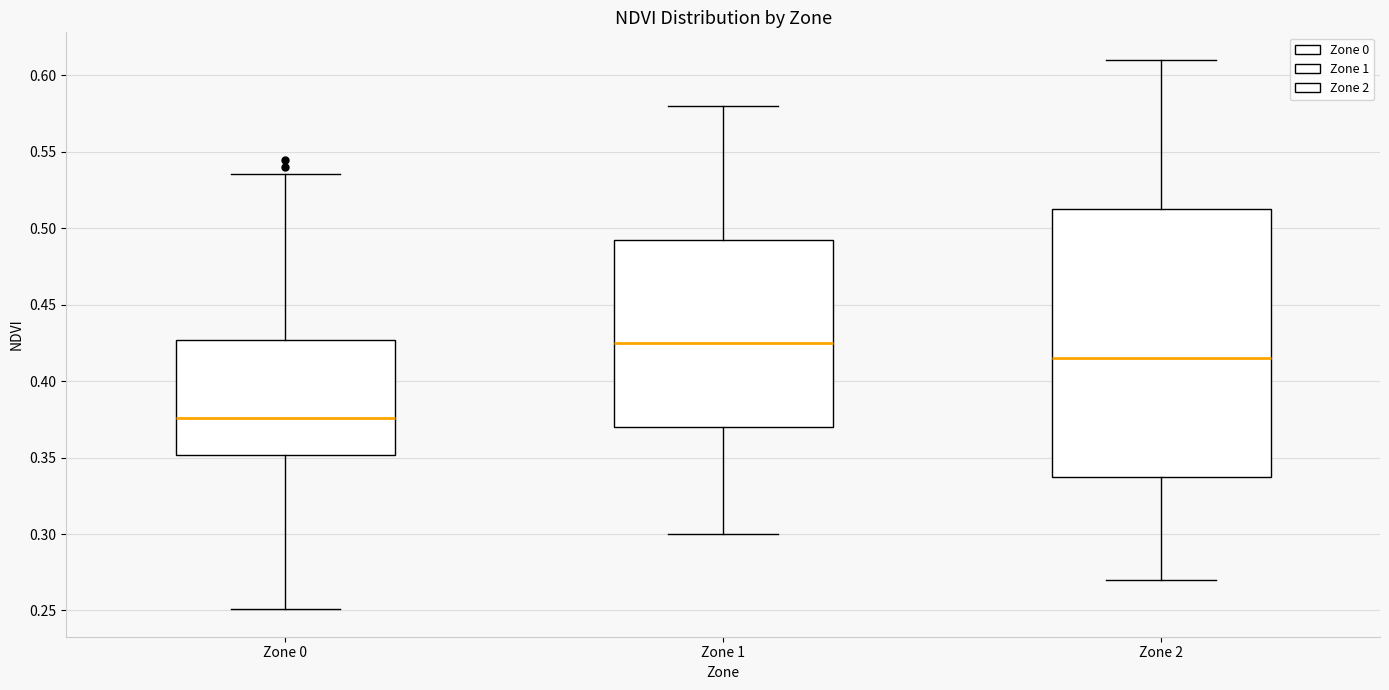

Which box has the highest median line?

Zone 1